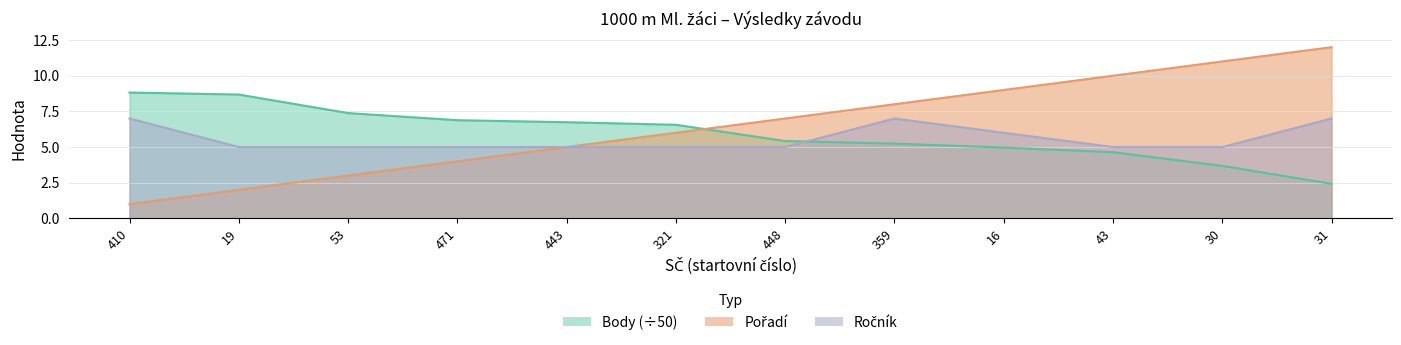

What are all the series names shown in the legend?

Pořadí, Body, Ročník